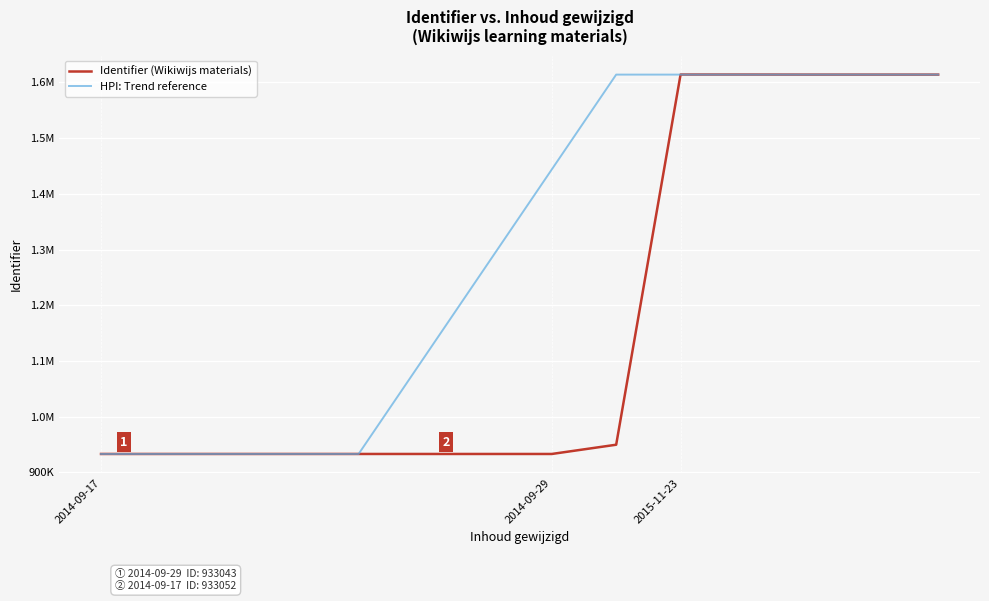

What are all the series names shown in the legend?

Identifier (Wikiwijs materials), HPI: Trend reference